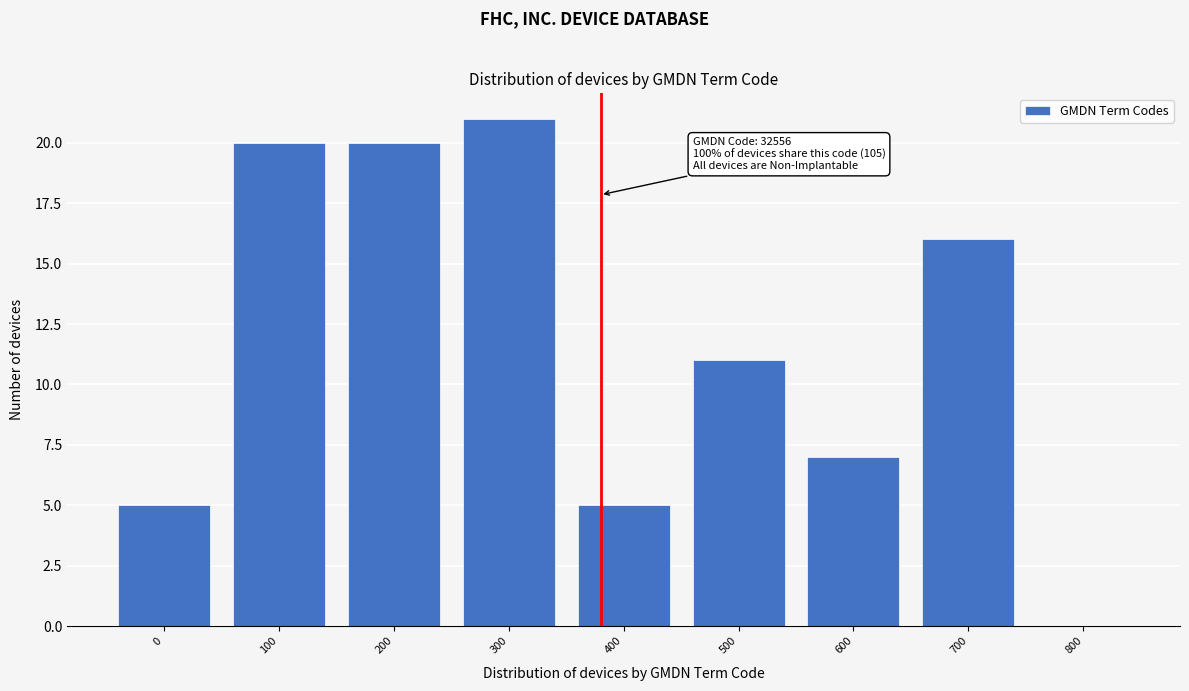

Reading left to right, list all the values displayed in this chart.

0=5	100=20	200=20	300=21	400=5	500=11	600=7	700=16	800=0